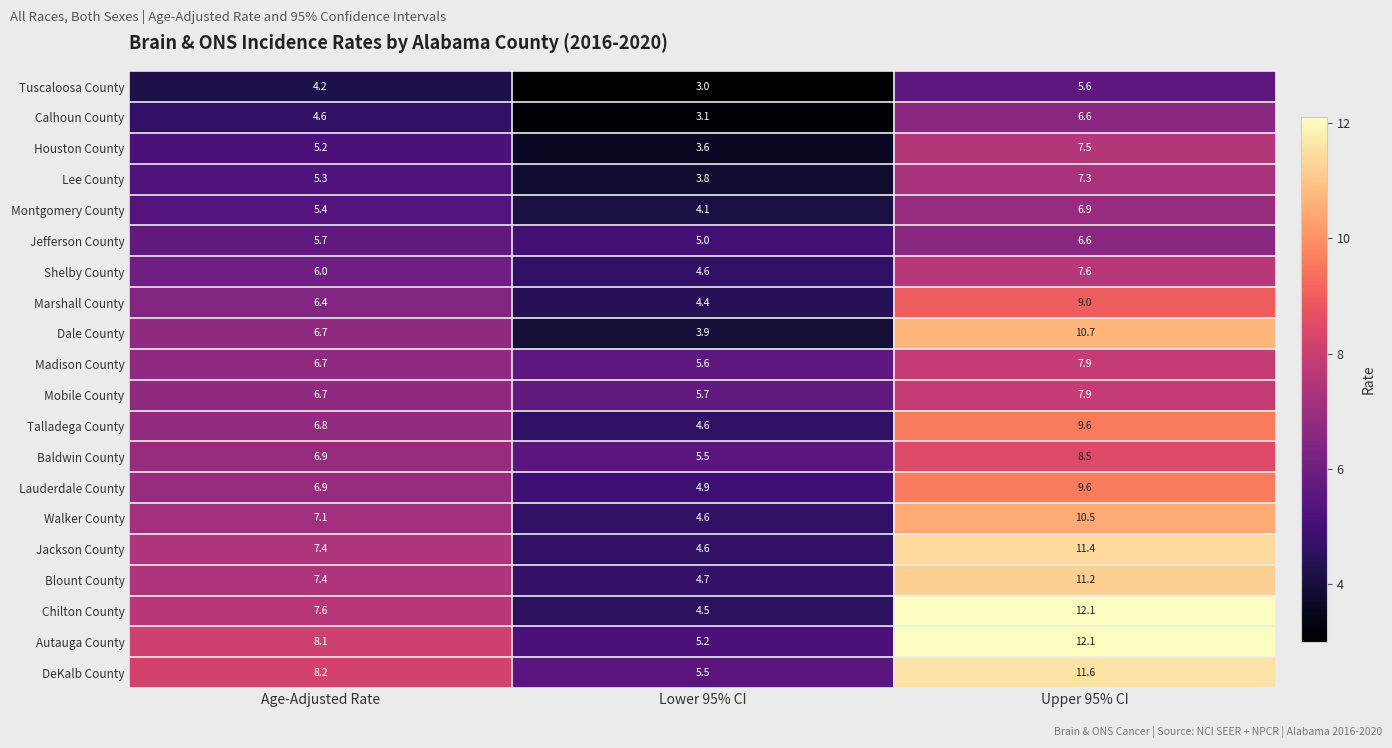

The Houston County series shows 1.2 at Lower 95% CI. True or false?

False